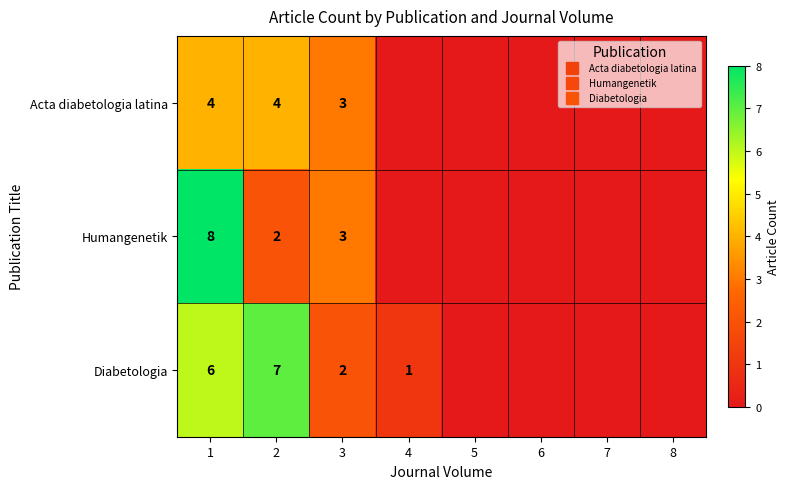

Rank the series by their maximum value, from lowest to highest.

Acta diabetologia latina, Diabetologia, Humangenetik